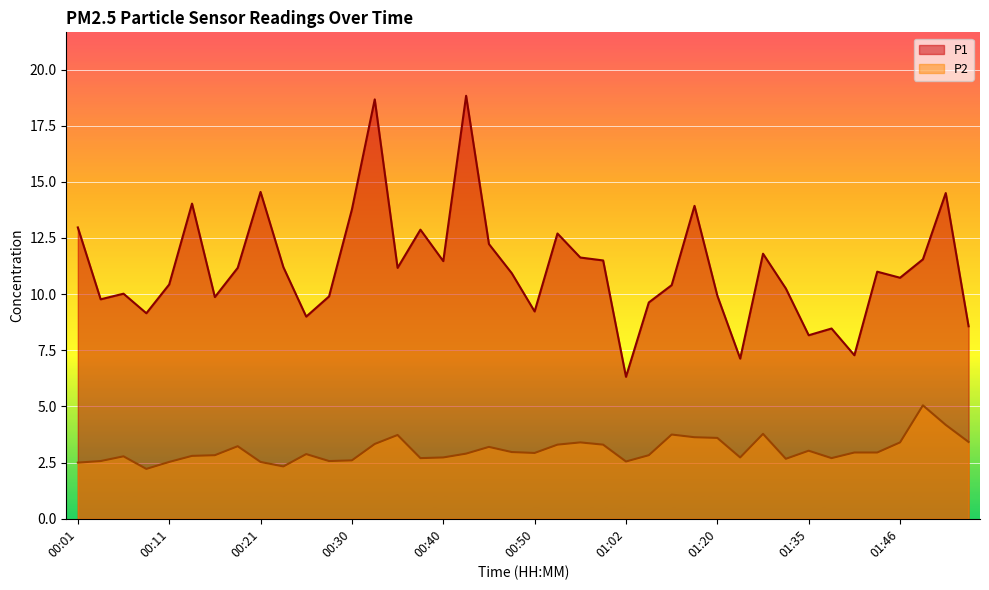

Which label corresponds to the smallest value in the chart?

00:08